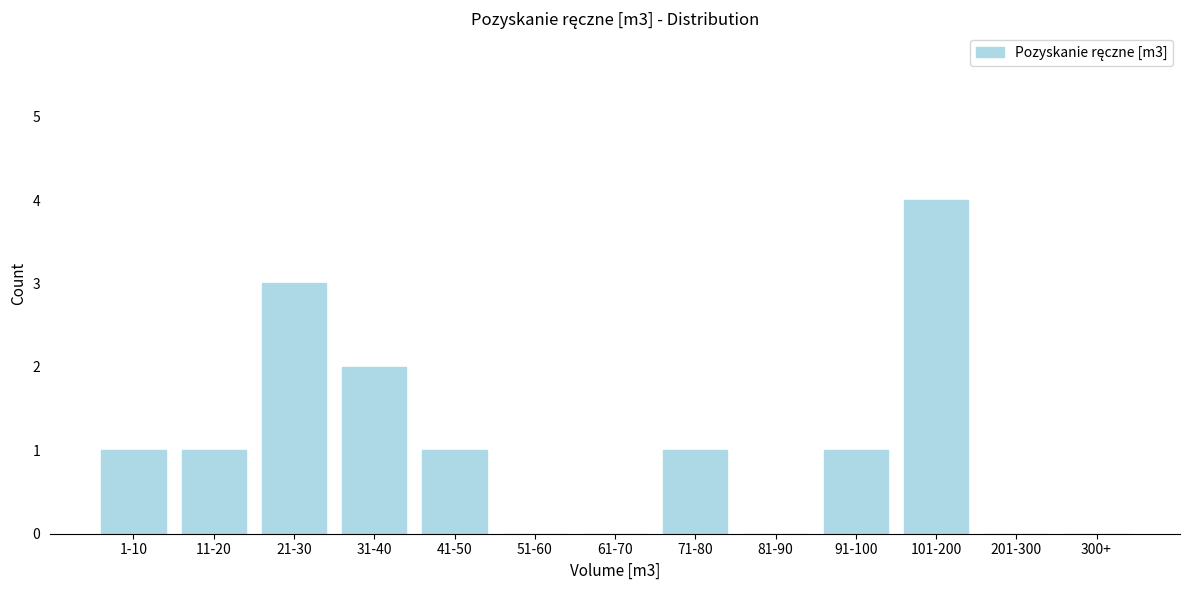

Reading left to right, list all the values displayed in this chart.

1-10=1	11-20=1	21-30=3	31-40=2	41-50=1	51-60=0	61-70=0	71-80=1	81-90=0	91-100=1	101-200=4	201-300=0	300+=0